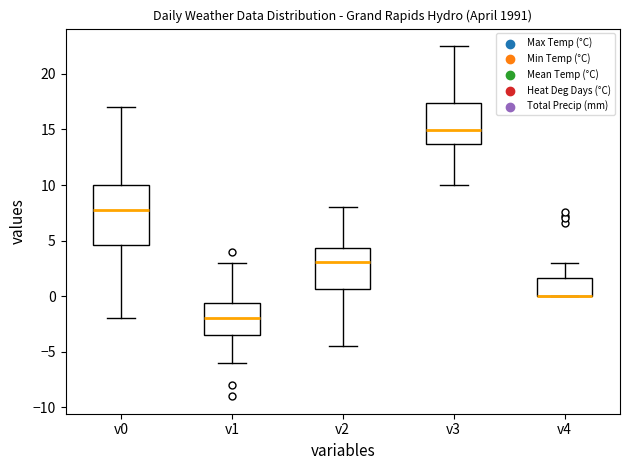

Comparing the boxes themselves (not the whiskers), which one is the tallest?

v0